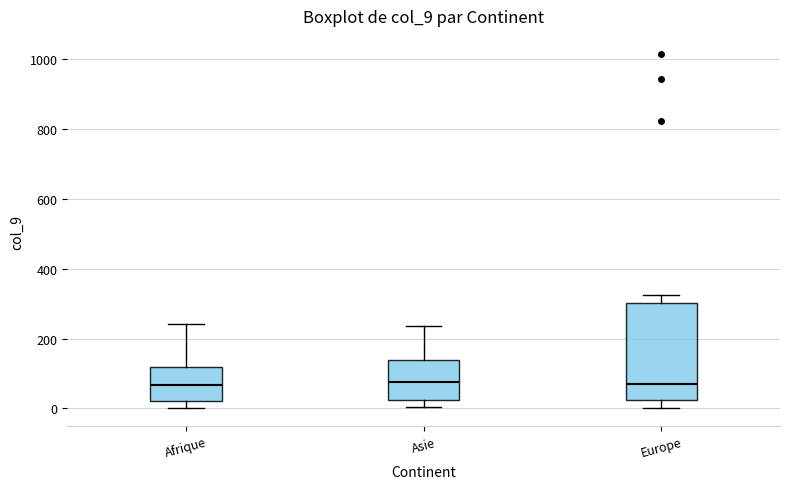

Reading left to right, read every box against the y-axis: the position of its median line, the range the box covers, and the ends of its whiskers. The values are not printed on the chart, so give them approximately, as read against the axis.

Afrique: median 60, box 20 to 120, whiskers 0 to 240
Asie: median 80, box 20 to 140, whiskers 0 to 240
Europe: median 60, box 20 to 300, whiskers 0 to 320